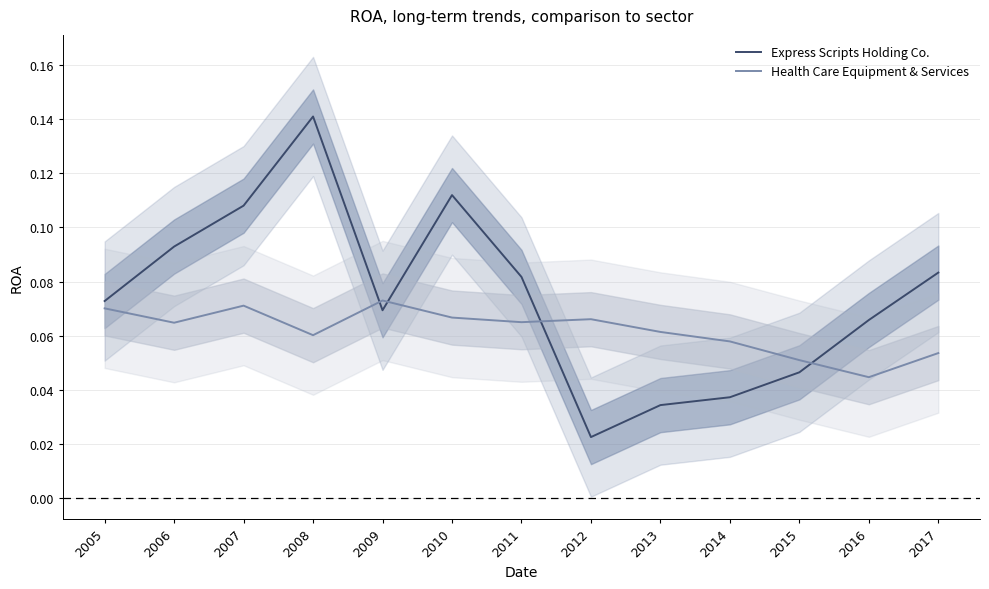

What is the value of the Health Care Equipment & Services point at the 9th from the left?

0.1